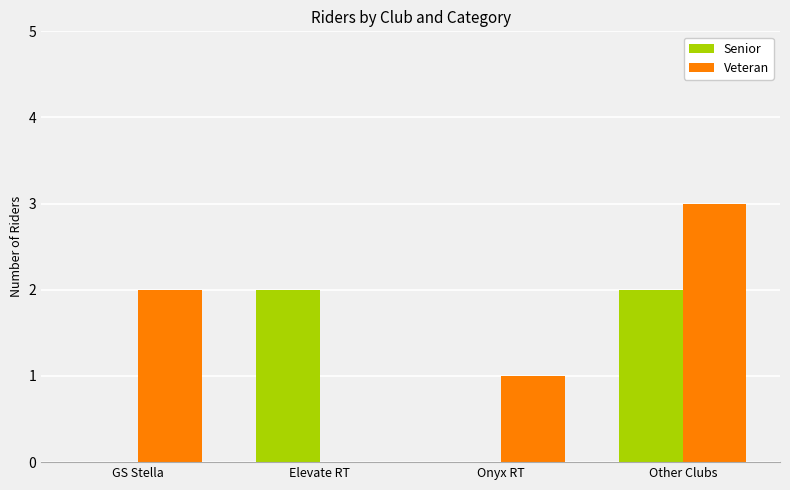

How many values in Veteran are above zero?

3